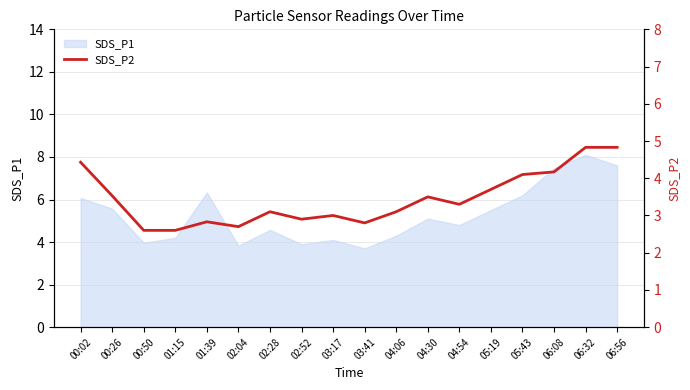

What position from the right is 03:41?

9